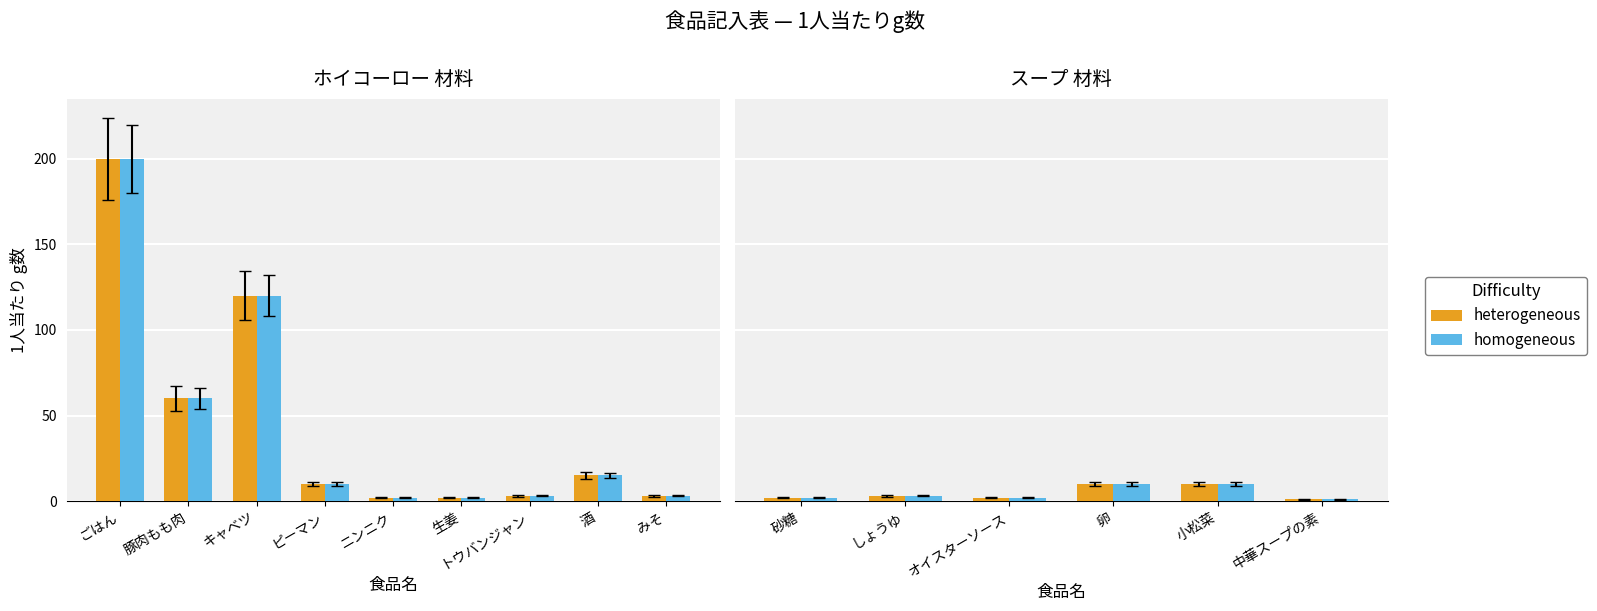

What is the value of the homogeneous bar at the 6th from the left?

1